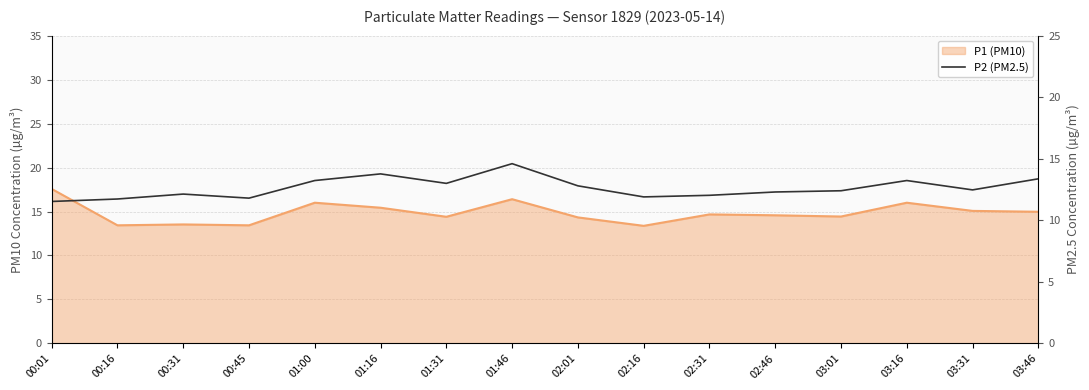

Where is the first local maximum?

00:31